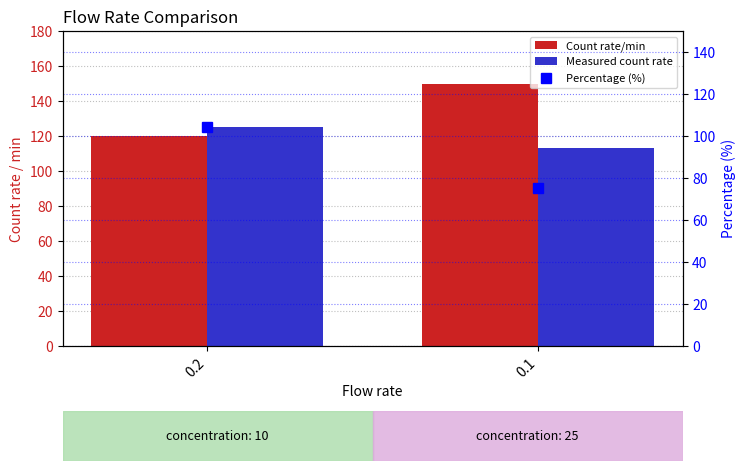

What are all the series names shown in the legend?

Count rate/min, Measured count rate, Percentage (%)